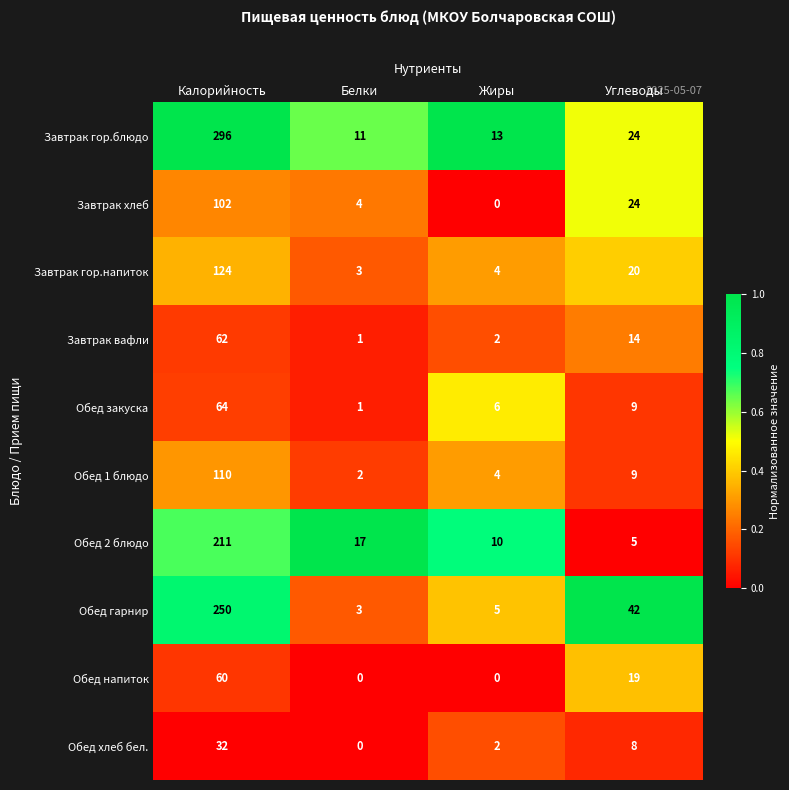

The Обед 1 блюдо series shows 4 at Жиры. True or false?

True